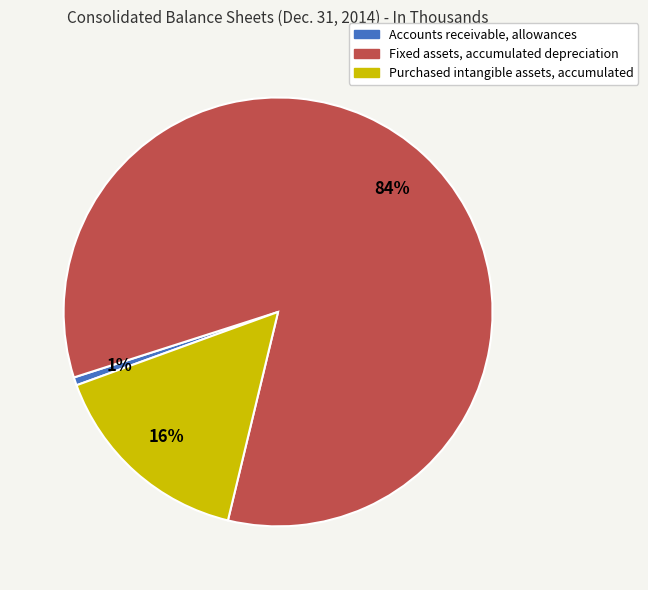

The Purchased intangible assets, accumulated slice represents 28% of the pie. True or false?

False